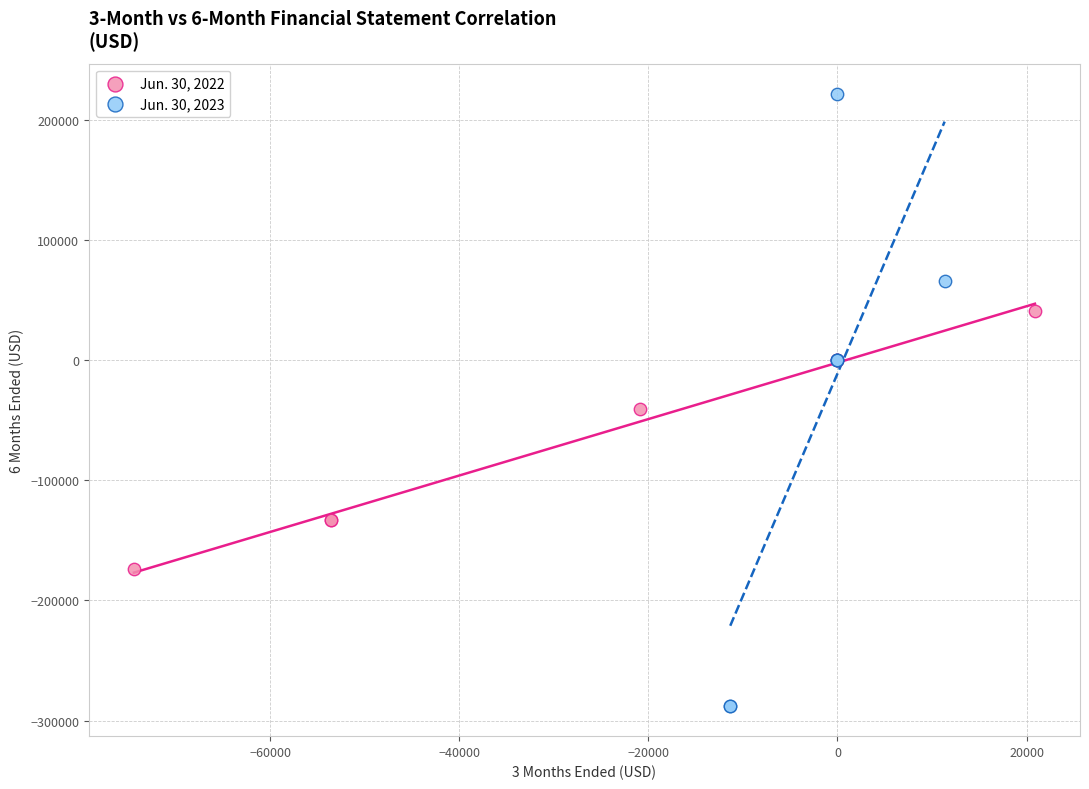

Which series reaches the minimum Y coordinate?

Jun. 30, 2023